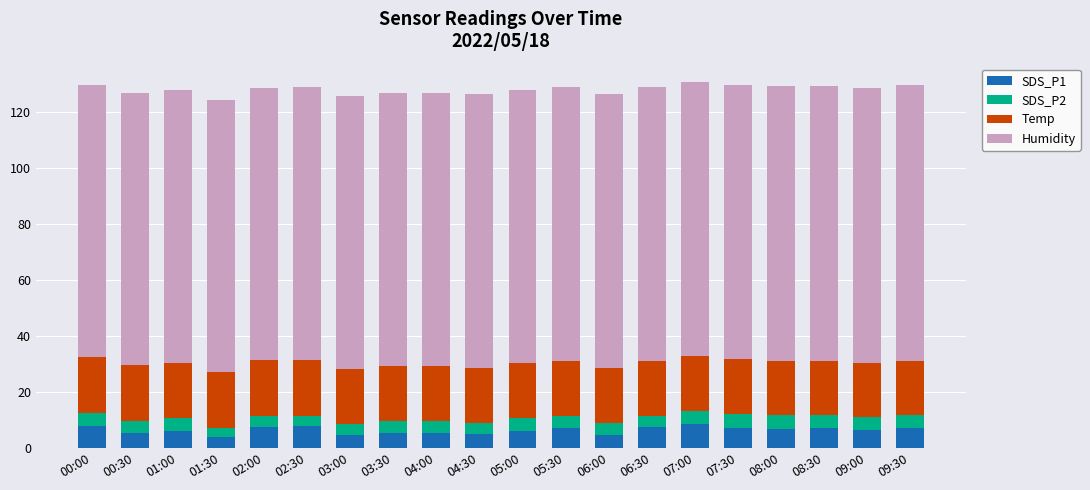

The SDS_P1 series shows 3.8 at 01:30. True or false?

True